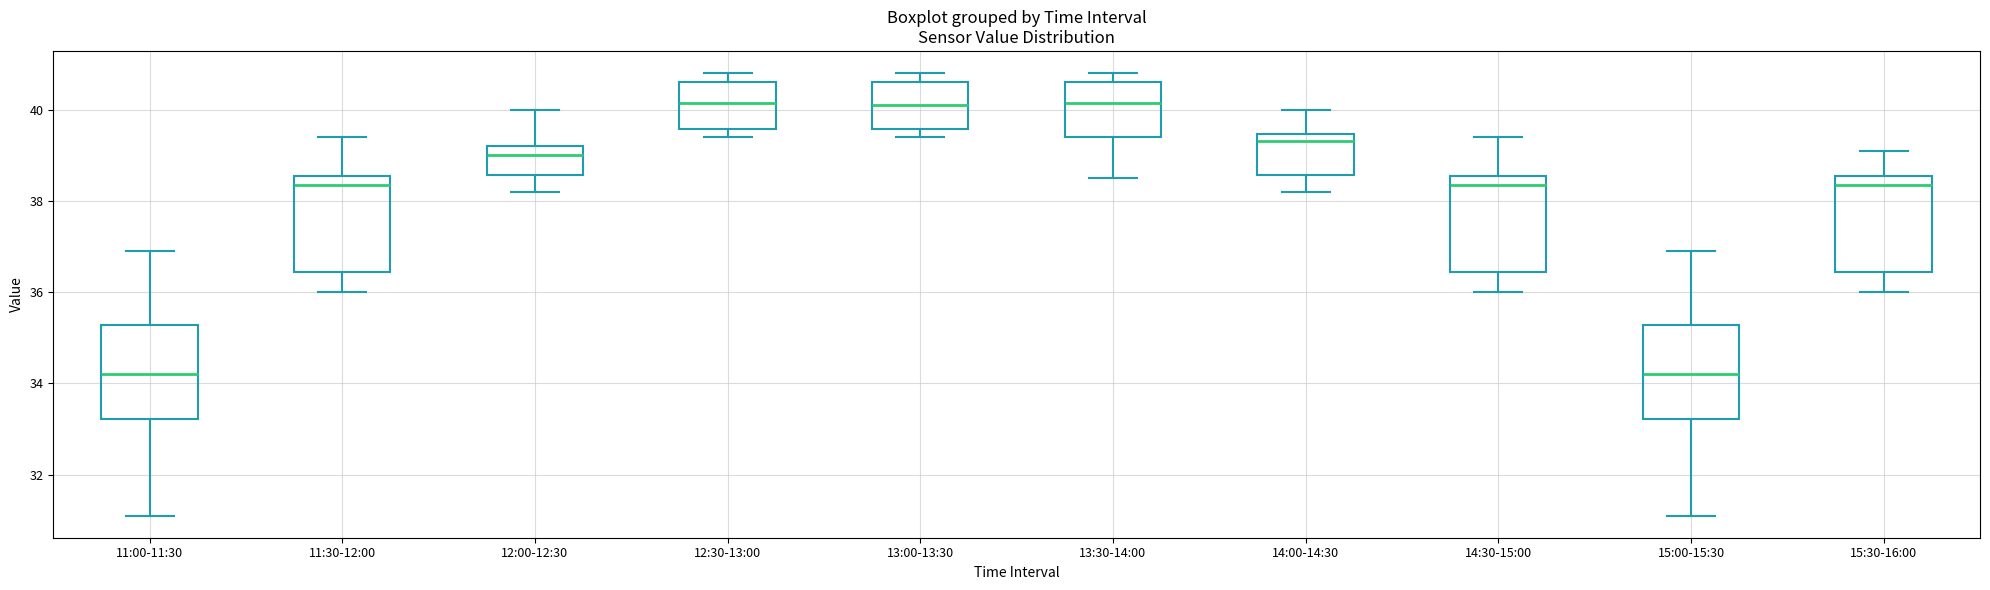

Where is the lower edge of the box for 13:30-14:00 on the y-axis? The values are not printed on the chart, so give them approximately, as read against the axis.

39.4